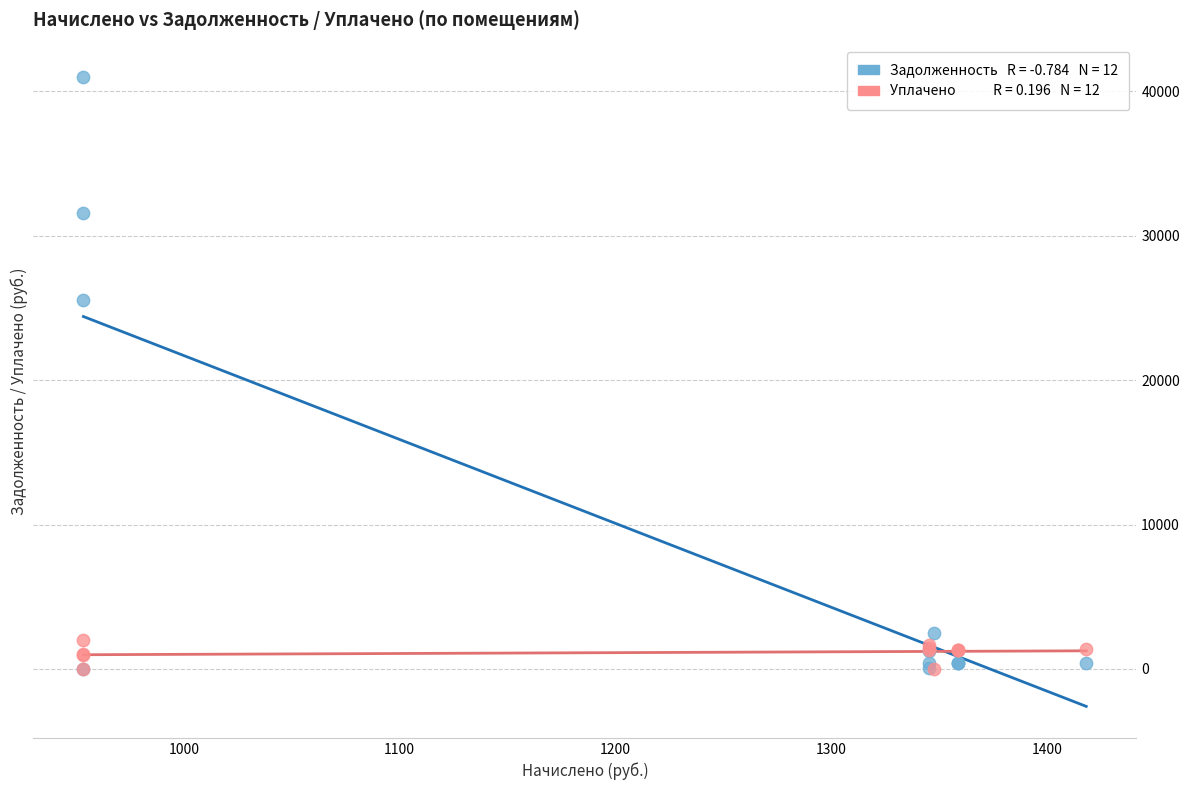

Across all series, what Y value is closest to 20498?

25573.5